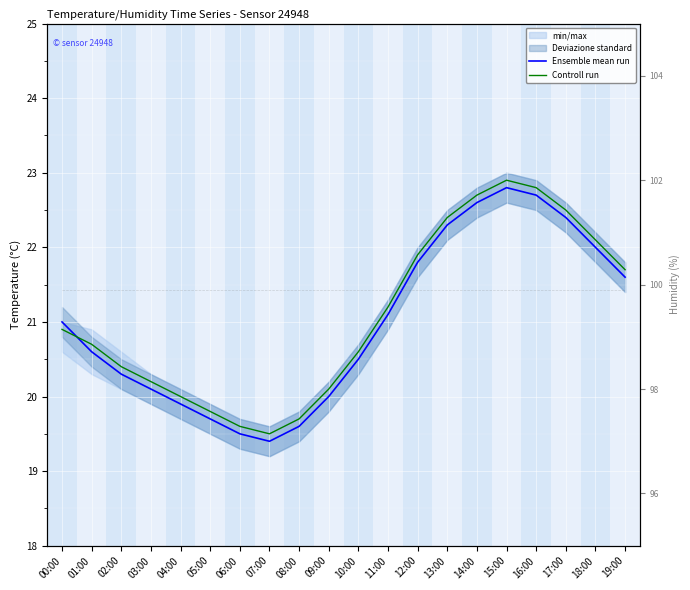

Is the value of humidity at 12:00 greater than the value of Ensemble mean run at 04:00?

Yes